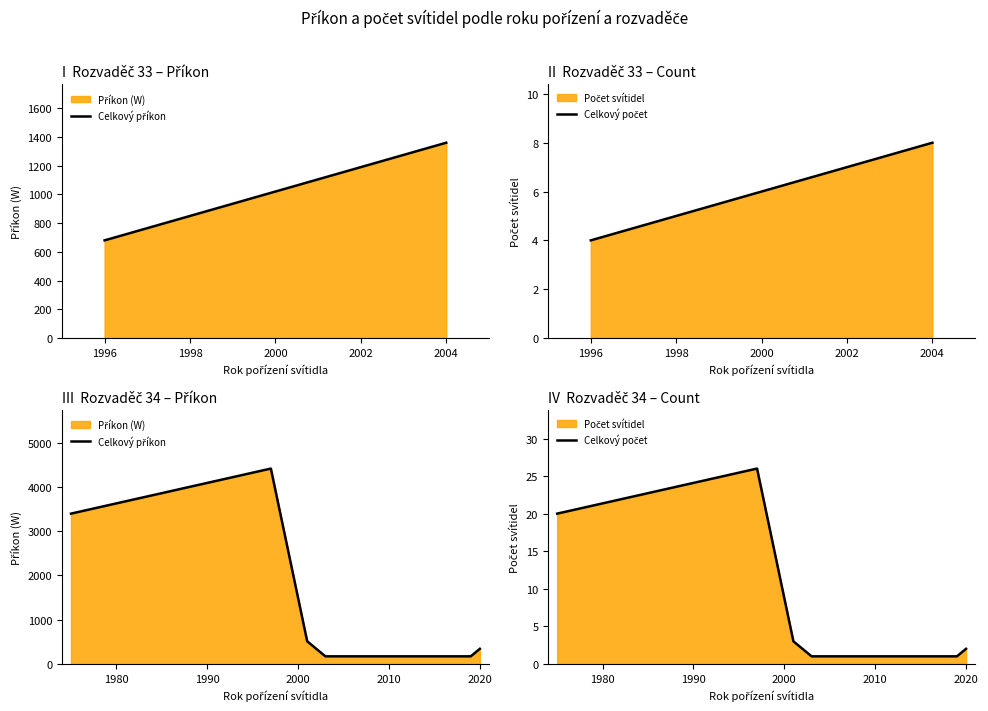

True or false: Celkový počet and Celkový příkon intersect in this chart.

False